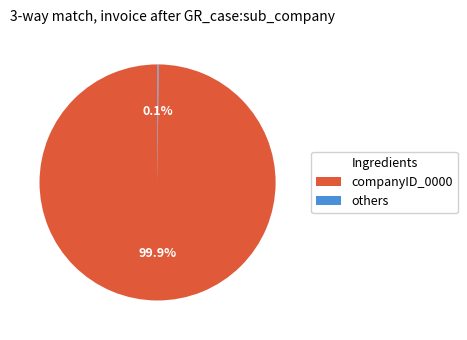

Which category has the biggest portion of the pie?

companyID_0000